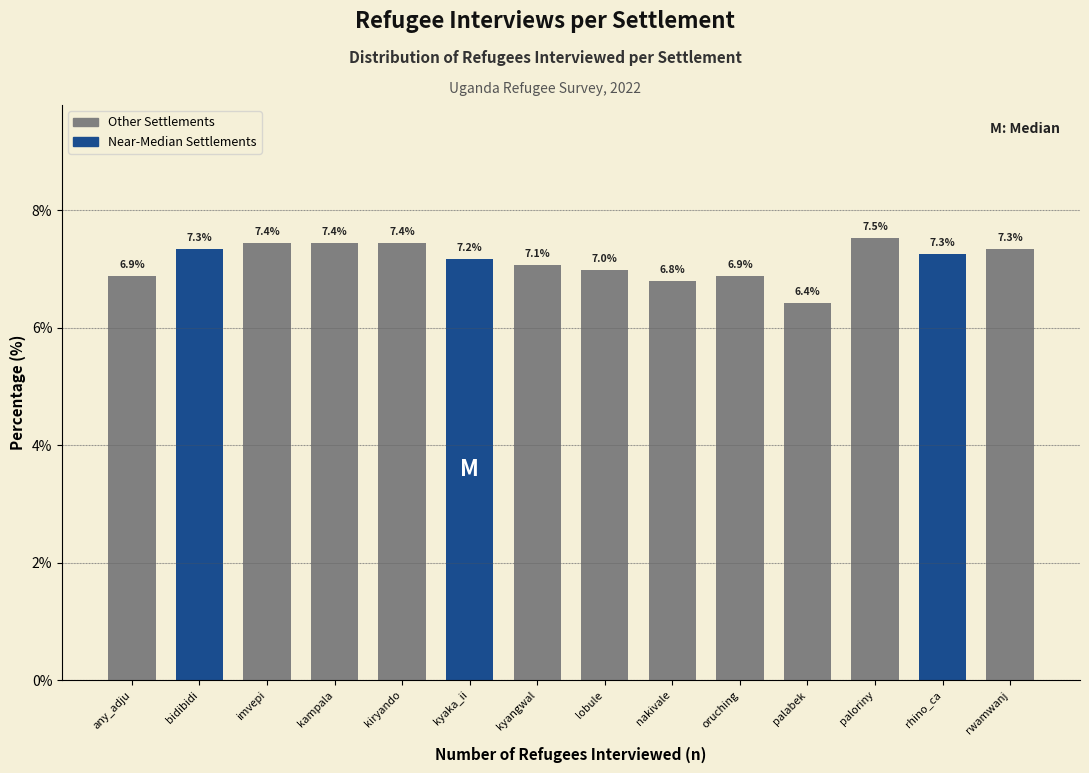

Reading right to left, extract all data points from this chart.

7.3	7.3	7.5	6.4	6.9	6.8	7.0	7.1	7.2	7.4	7.4	7.4	7.3	6.9